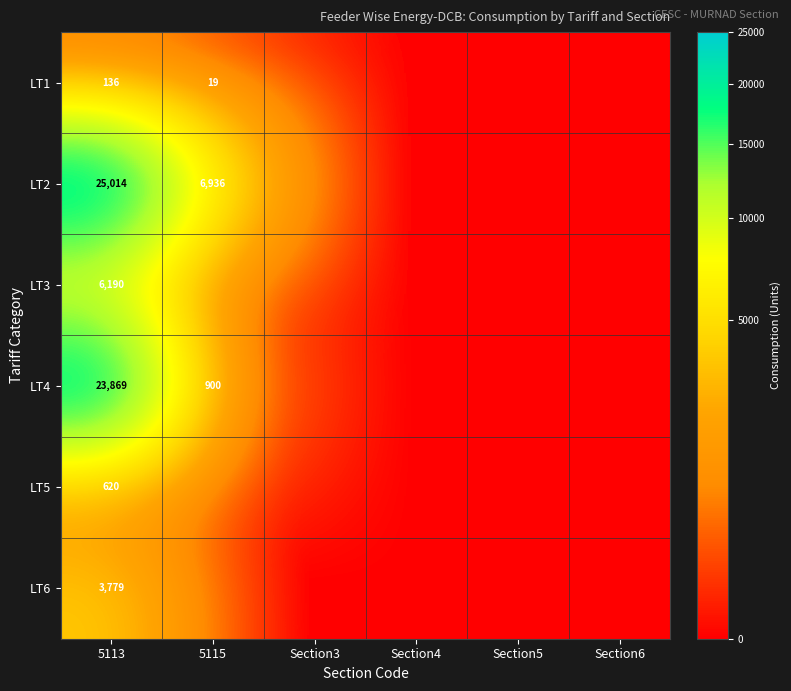

How many positive values does the LT4 series have?

2